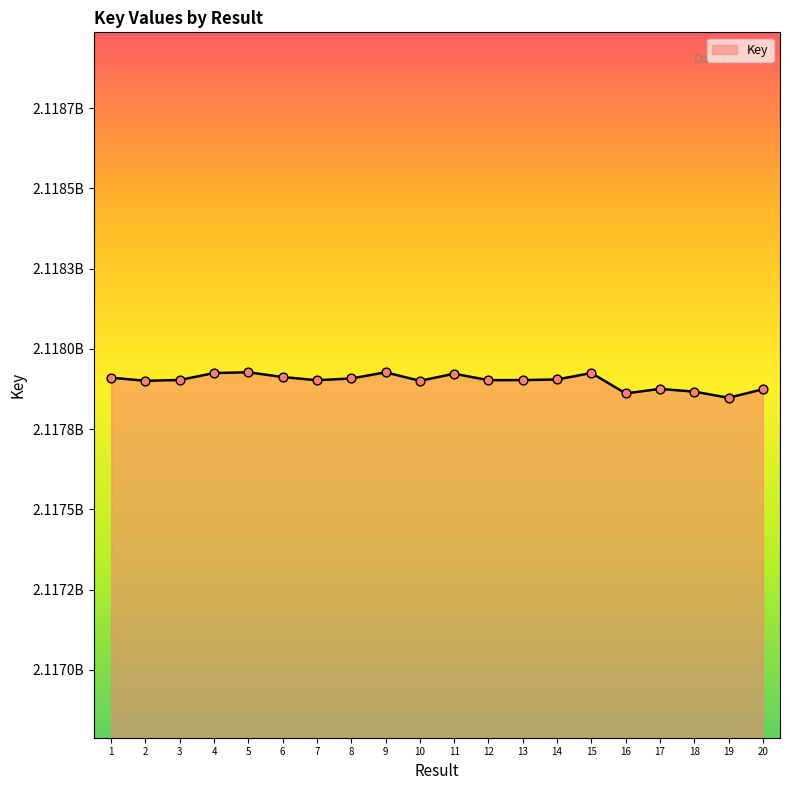

What is the change in value from 7 to 15?

+22481